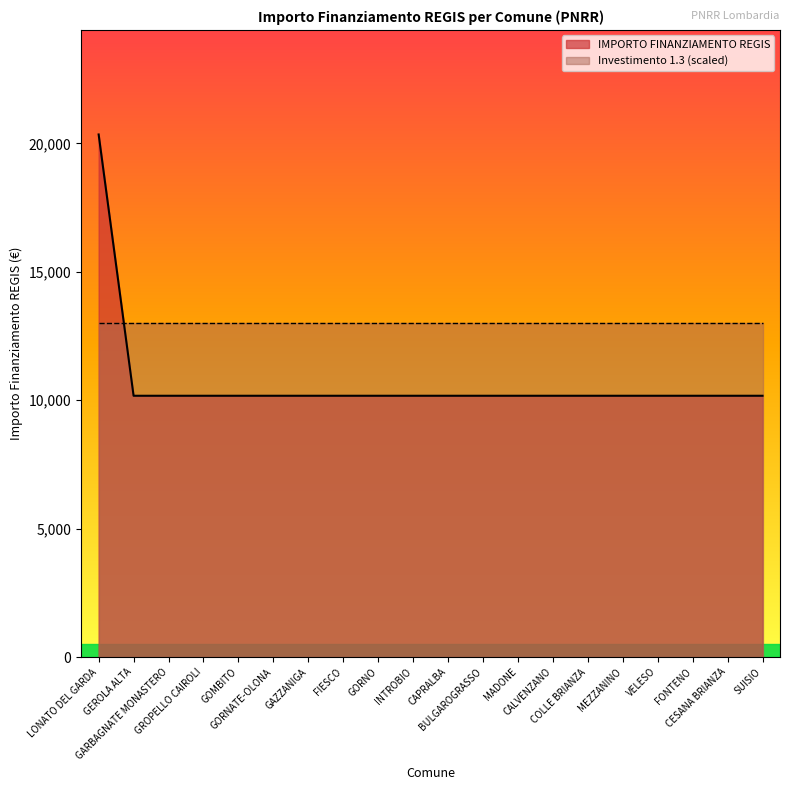

How many lines are shown in the chart?

2